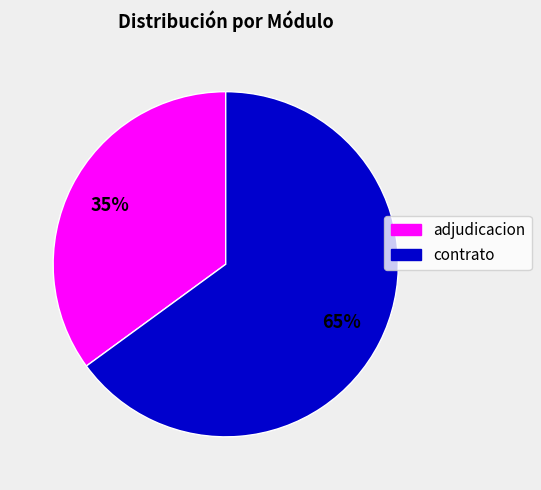

Is there any slice that represents more than half of the pie?

Yes